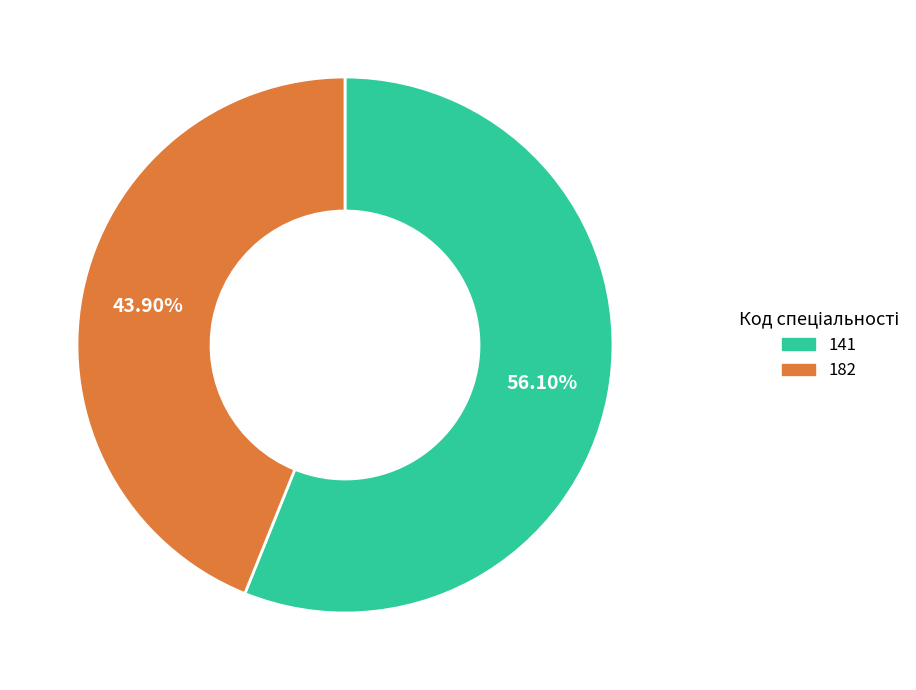

Is it true that 182 is 31% of the pie?

False